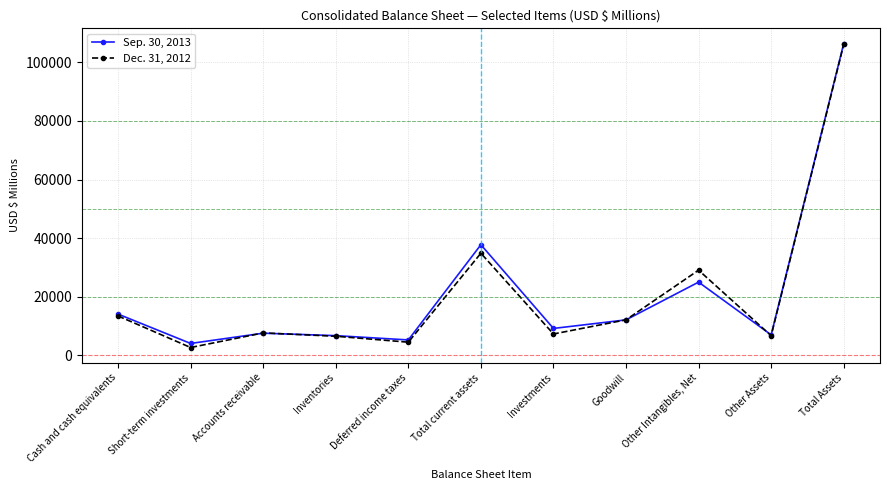

True or false: Sep. 30, 2013 has more than 1 interior local peaks.

True